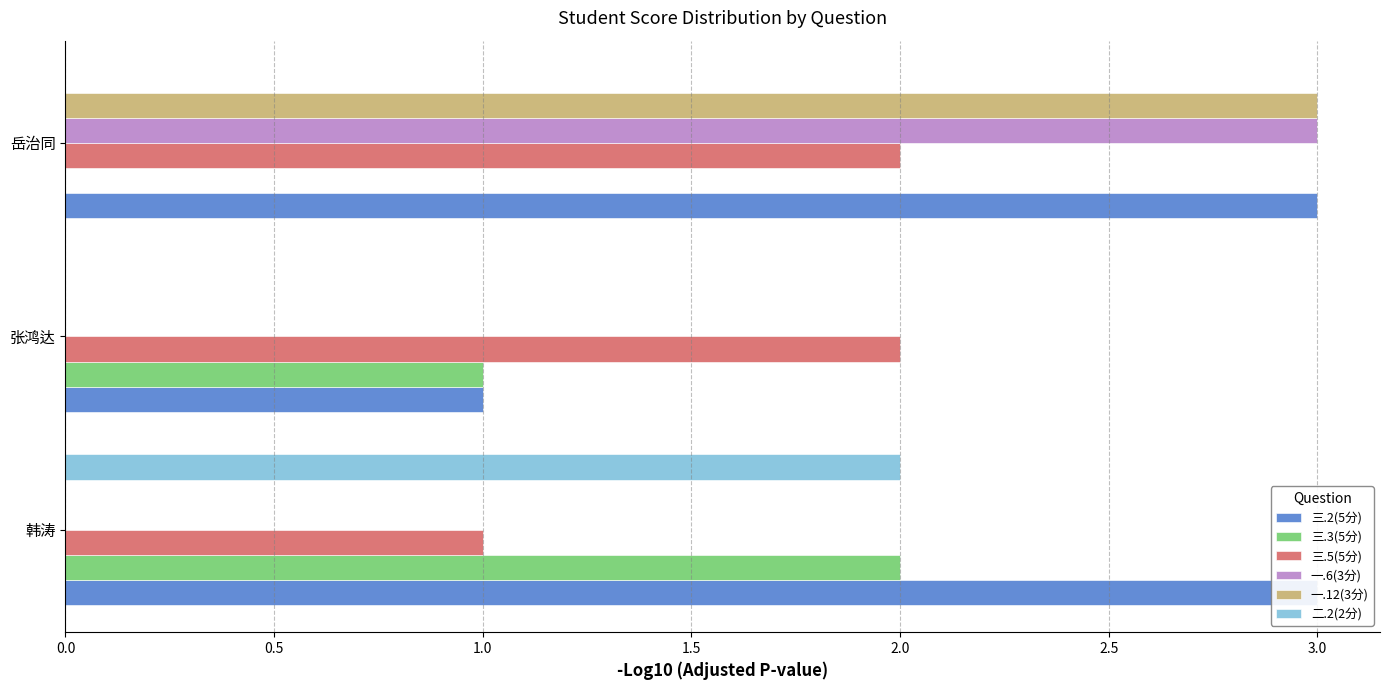

At 韩涛, list the series in order from largest to smallest.

三.2(5分), 三.3(5分), 二.2(2分), 三.5(5分), 一.6(3分), 一.12(3分)